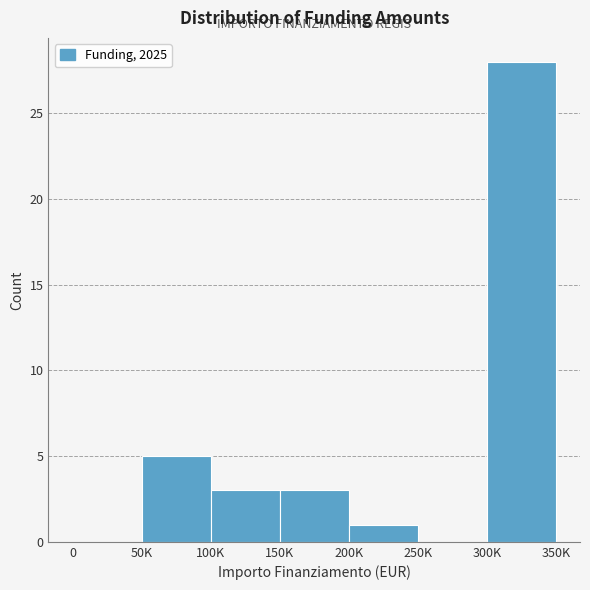

Reading left to right, transcribe all the data shown in this chart.

0=0	50K=5	100K=3	150K=3	200K=1	250K=0	300K=28